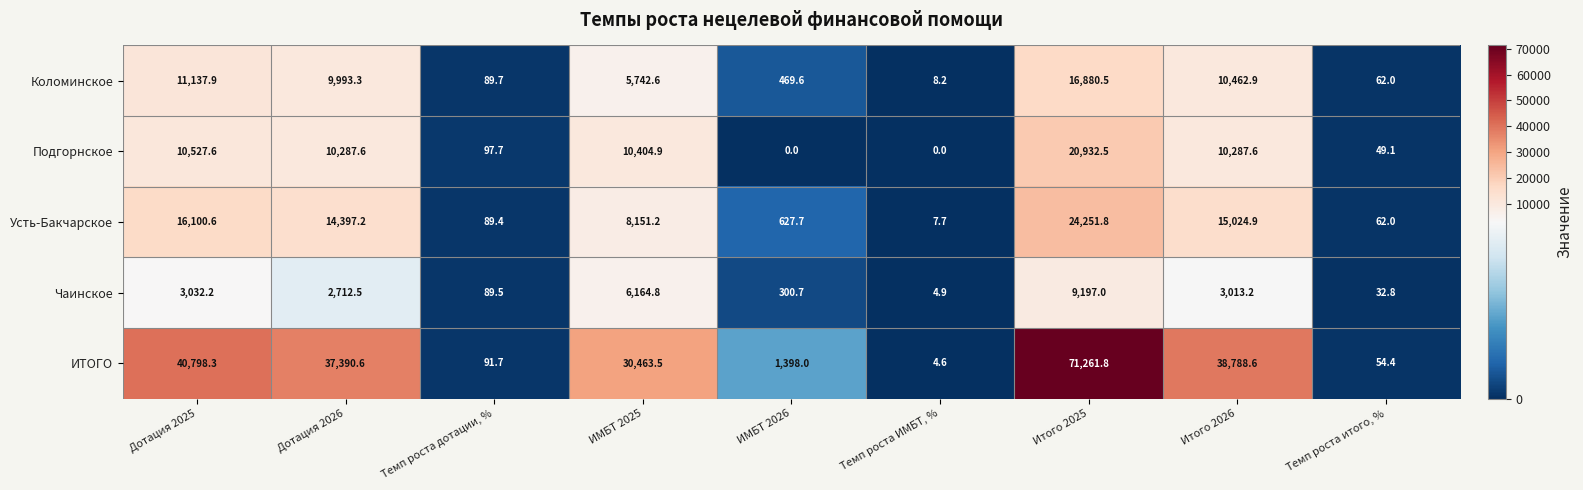

How many data points does each series have?

9